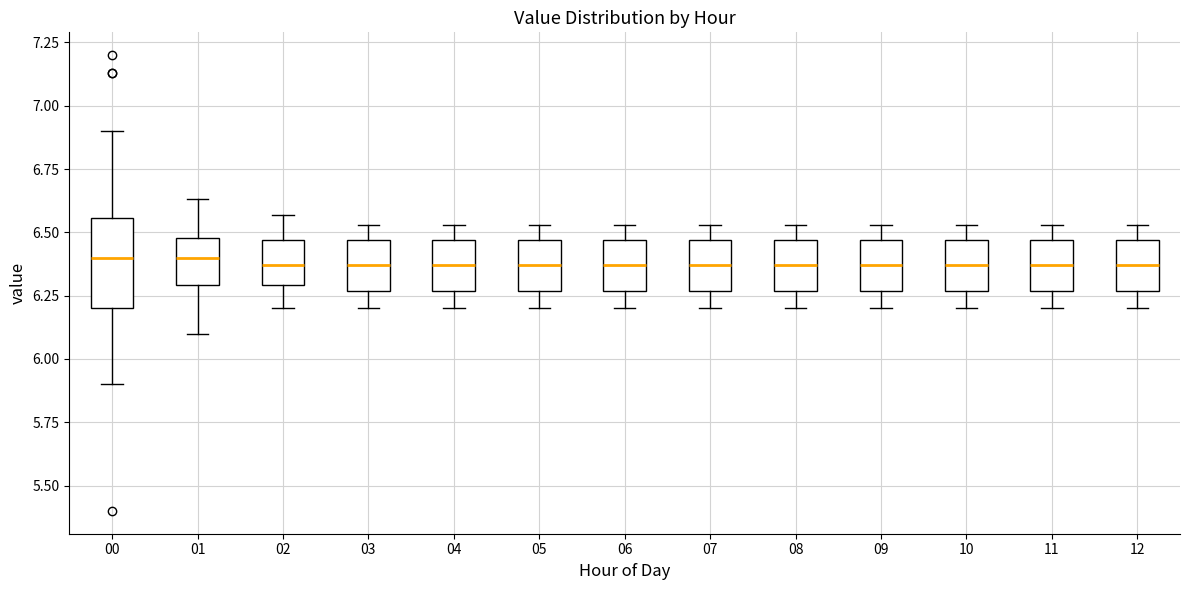

Reading left to right, transcribe this box plot: for each box, give where its median line is, the range the box spans, and where its two whiskers end, as read against the y-axis. The values are not printed on the chart, so give them approximately, as read against the axis.

00: median 6.40, box 6.20 to 6.55, whiskers 5.90 to 6.90
01: median 6.40, box 6.30 to 6.50, whiskers 6.10 to 6.65
02: median 6.35, box 6.30 to 6.45, whiskers 6.20 to 6.55
03: median 6.35, box 6.25 to 6.45, whiskers 6.20 to 6.55
04: median 6.35, box 6.25 to 6.45, whiskers 6.20 to 6.55
05: median 6.35, box 6.25 to 6.45, whiskers 6.20 to 6.55
06: median 6.35, box 6.25 to 6.45, whiskers 6.20 to 6.55
07: median 6.35, box 6.25 to 6.45, whiskers 6.20 to 6.55
08: median 6.35, box 6.25 to 6.45, whiskers 6.20 to 6.55
09: median 6.35, box 6.25 to 6.45, whiskers 6.20 to 6.55
10: median 6.35, box 6.25 to 6.45, whiskers 6.20 to 6.55
11: median 6.35, box 6.25 to 6.45, whiskers 6.20 to 6.55
12: median 6.35, box 6.25 to 6.45, whiskers 6.20 to 6.55